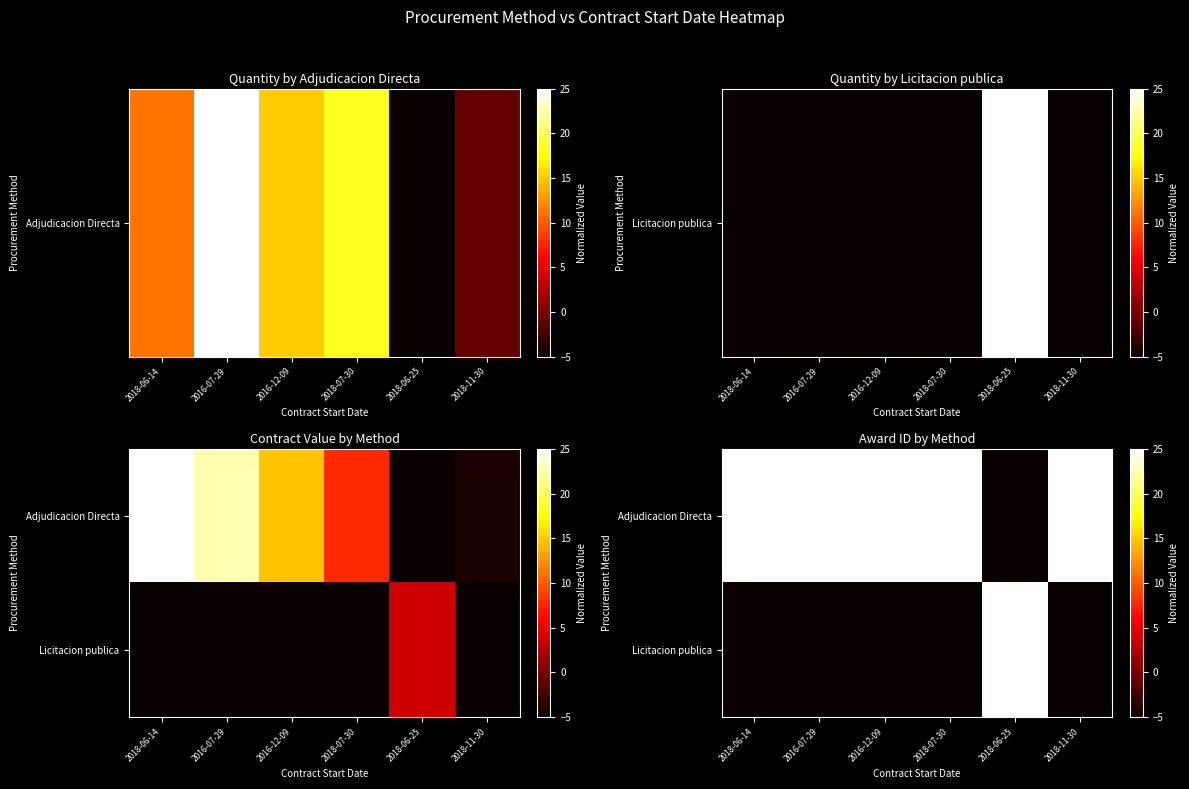

How many series are shown in this chart?

2